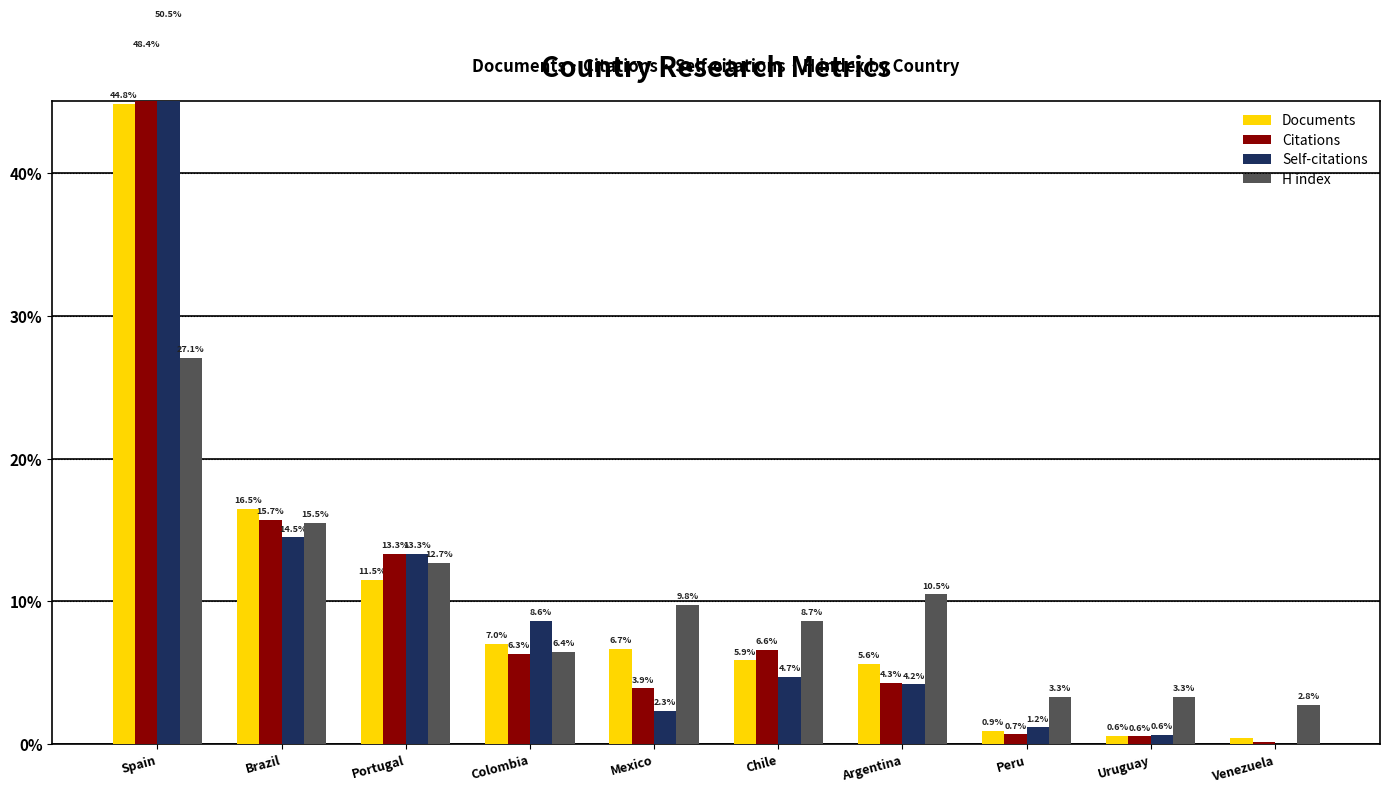

Are the bars horizontal?

No